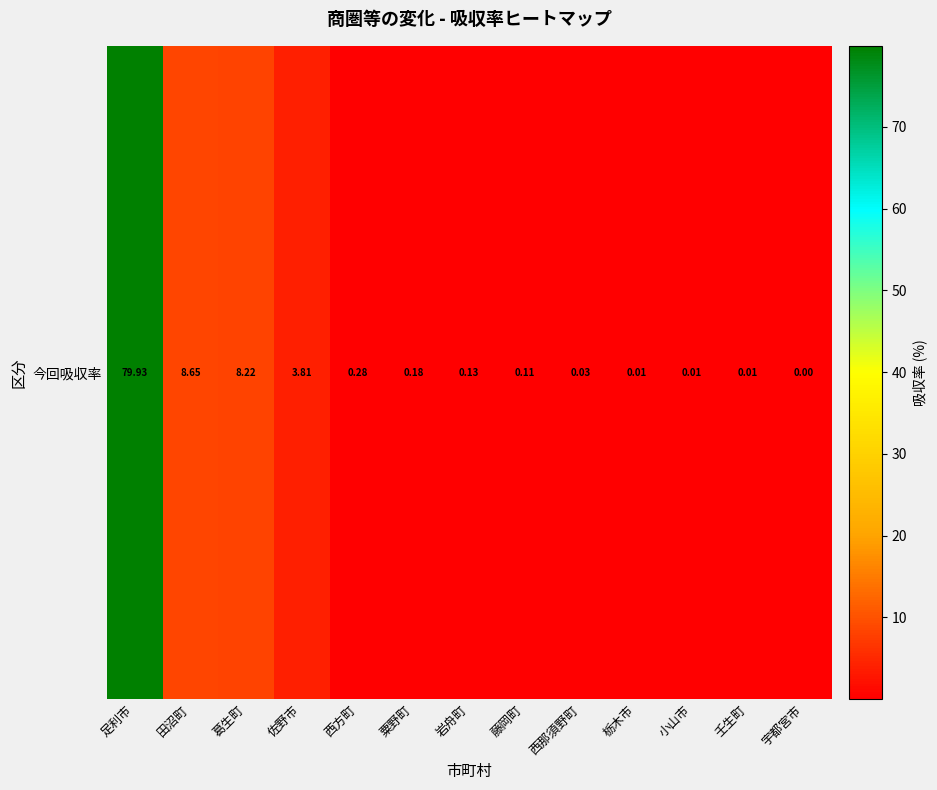

Reading left to right, what are all the values shown in this chart?

79.9	8.7	8.2	3.8	0.3	0.2	0.1	0.1	0.0	0.0	0.0	0.0	0.0